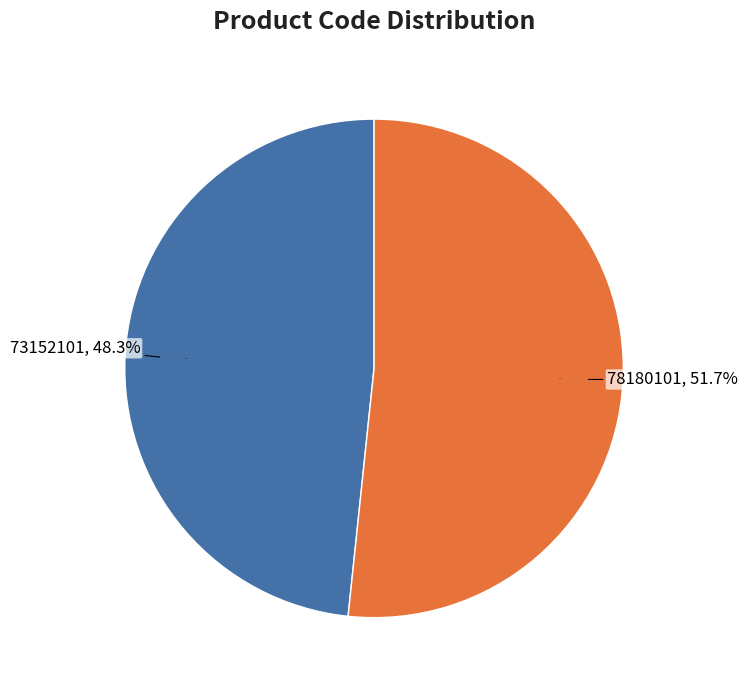

What portion of the pie excludes 78180101?

48.3%